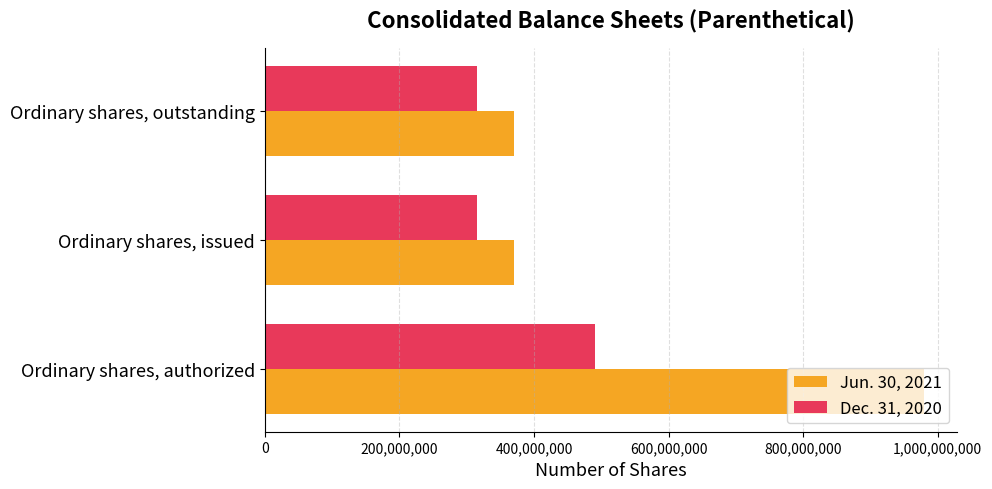

Rank the series by their maximum value, from lowest to highest.

Dec. 31, 2020, Jun. 30, 2021